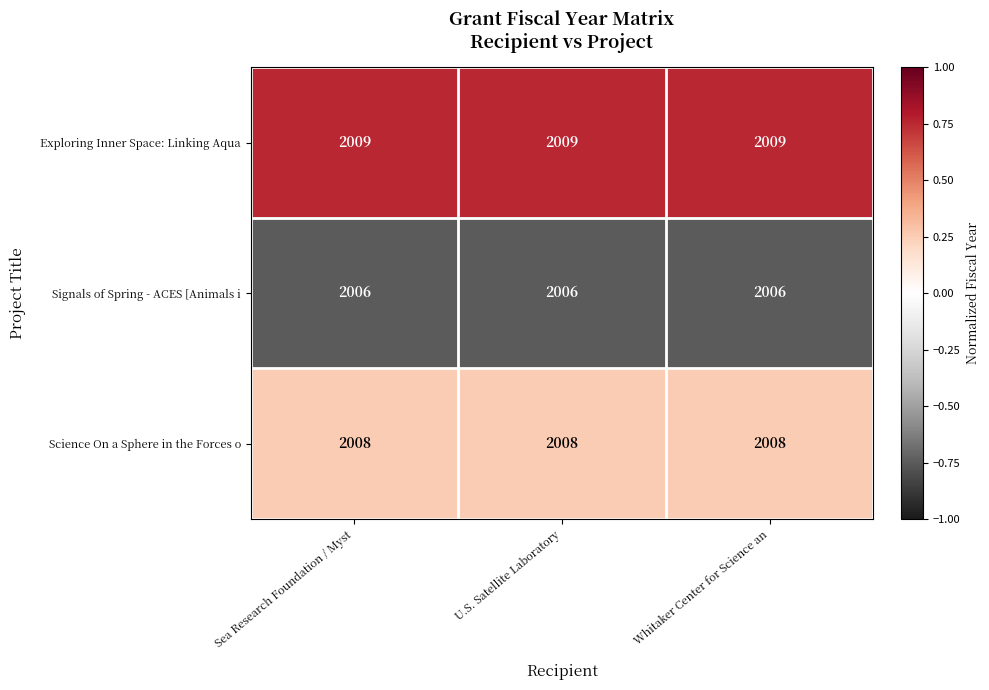

What is the minimum value shown in the chart?

2006